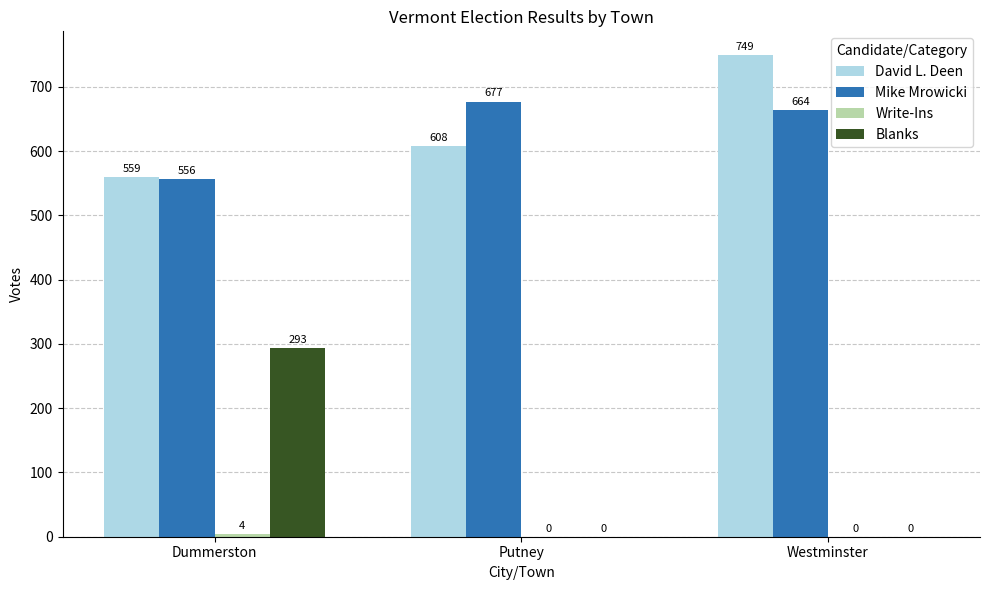

At which label does Blanks reach its peak?

Dummerston